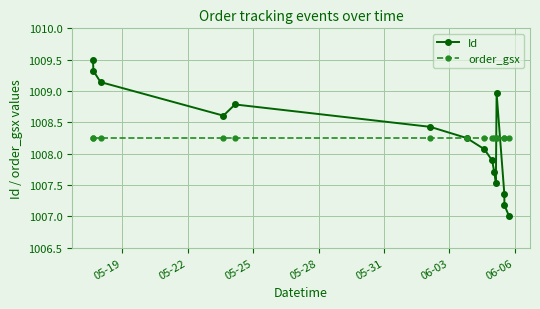

At how many categories does at least one series exceed 1009?

3